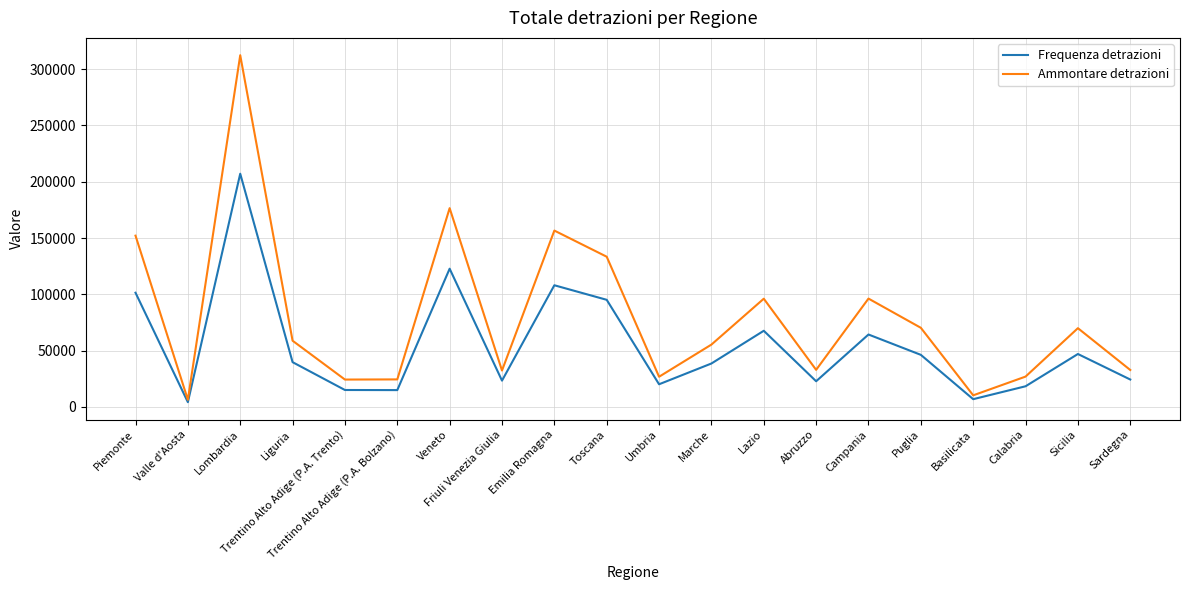

Rank the series by their maximum value, from highest to lowest.

Ammontare detrazioni, Frequenza detrazioni